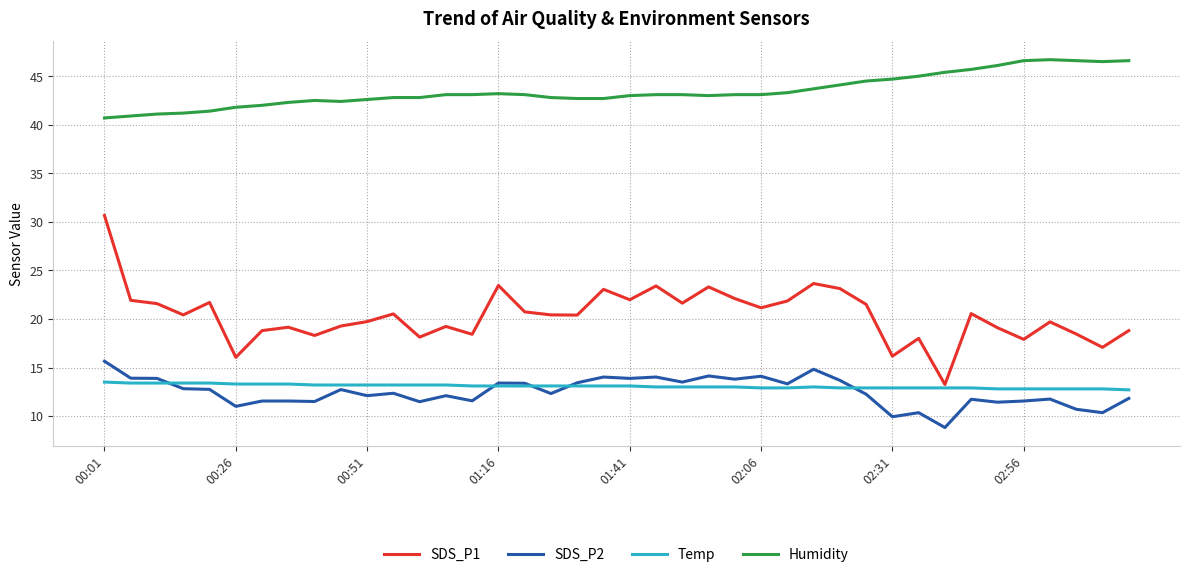

True or false: Humidity and Temp intersect in this chart.

False